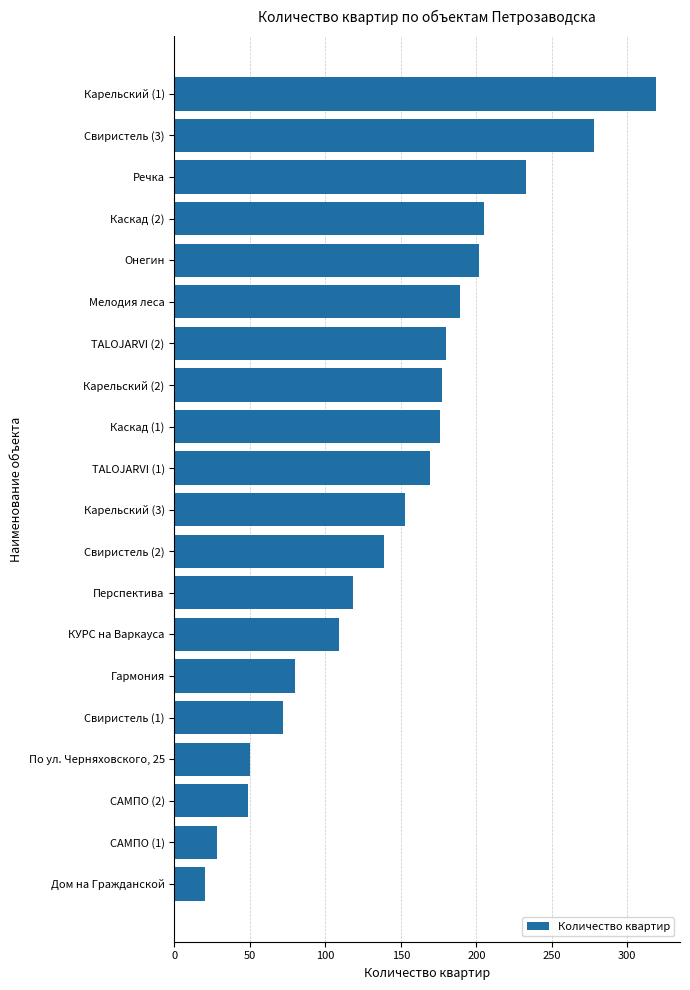

Does the chart contain any negative values?

No